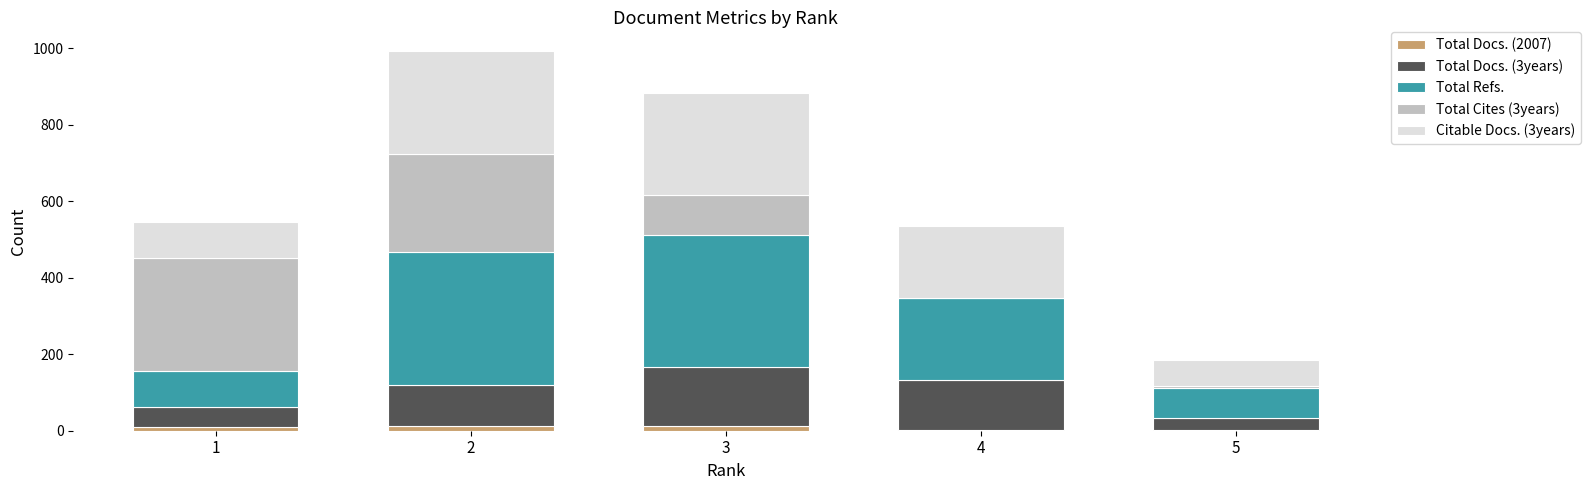

What are all the series names shown in the legend?

Total Docs. (2007), Total Docs. (3years), Total Refs., Total Cites (3years), Citable Docs. (3years)